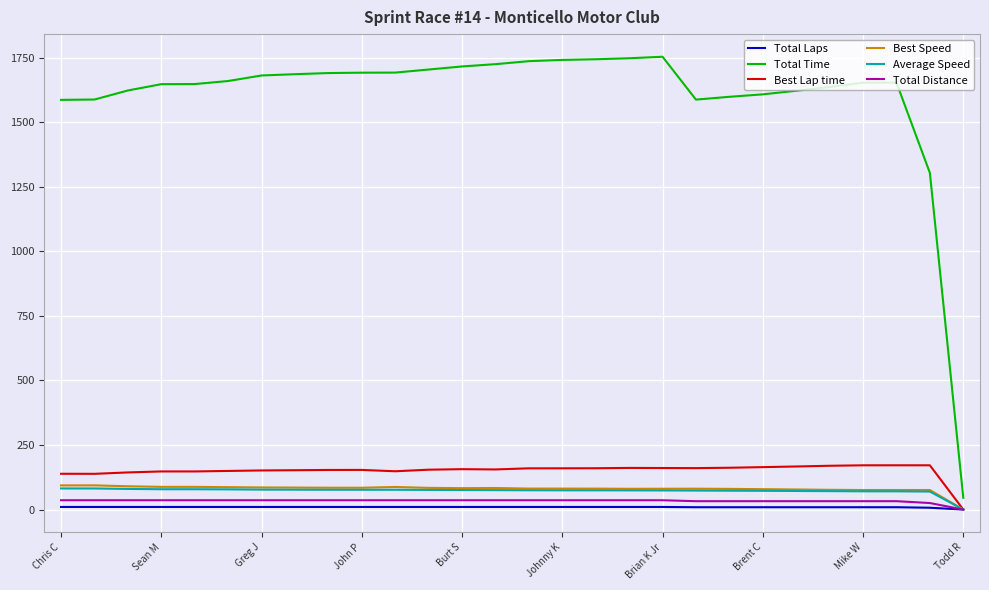

Which series has the largest range (max minus min)?

Total Time